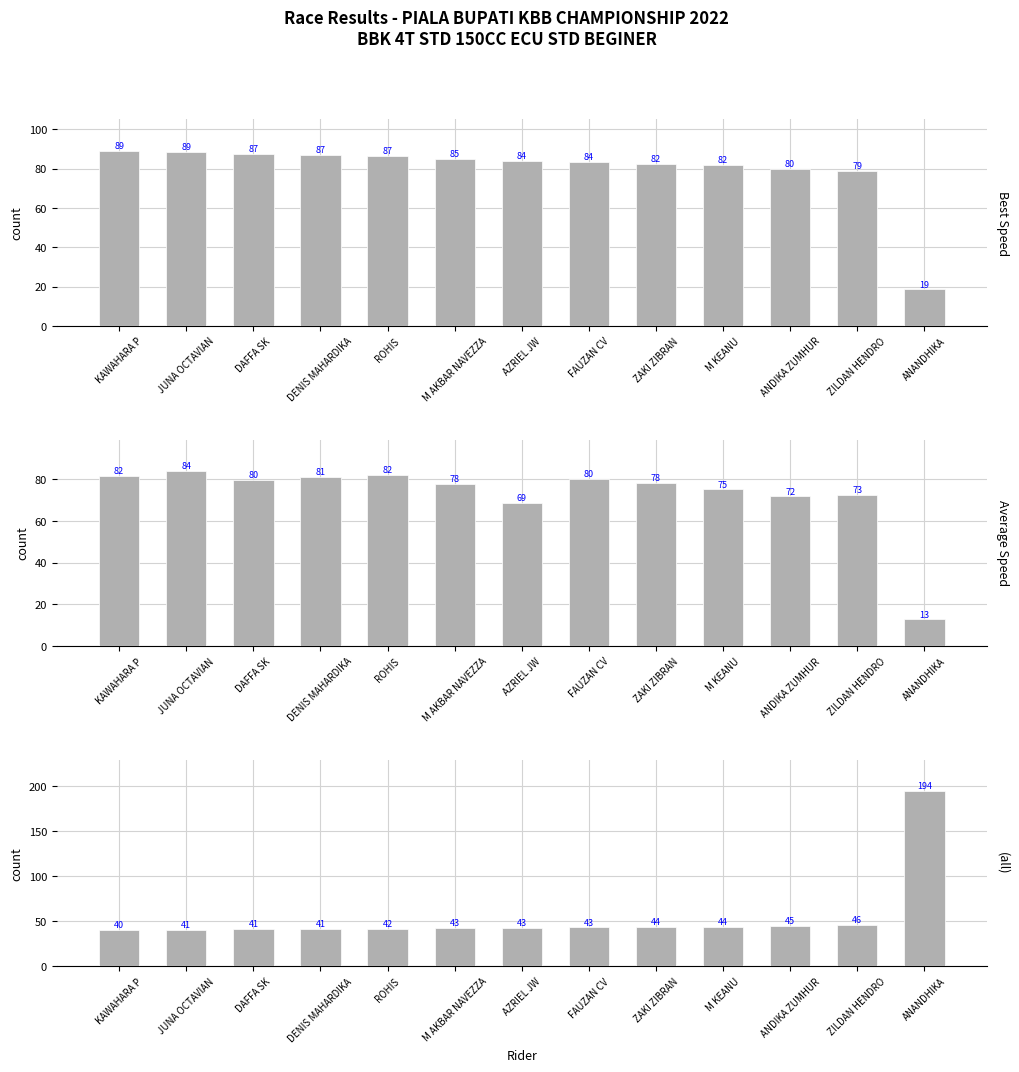

Does the chart contain any negative values?

No